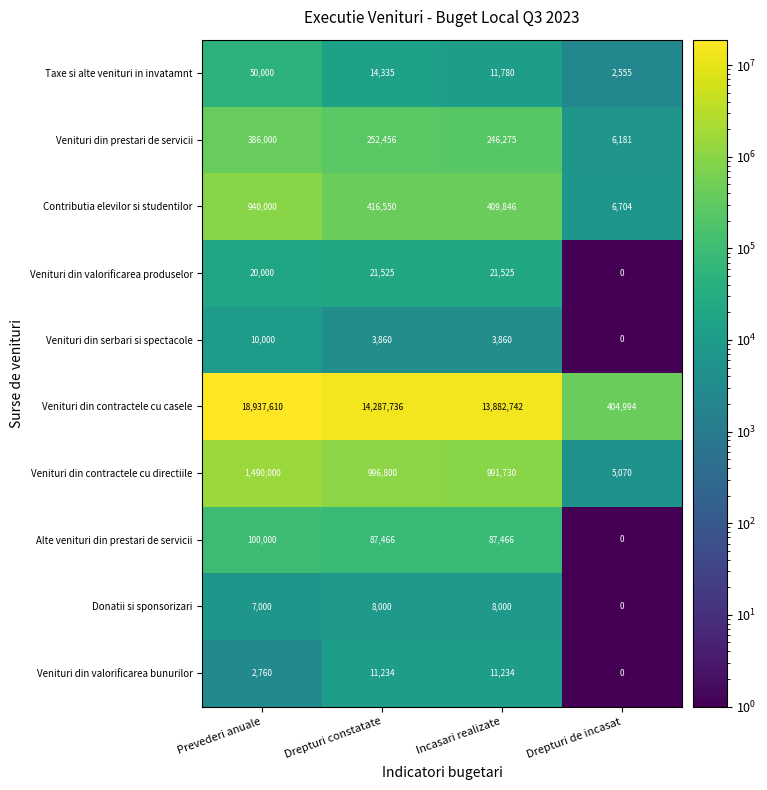

Which series has the widest spread of values?

Venituri din contractele cu casele